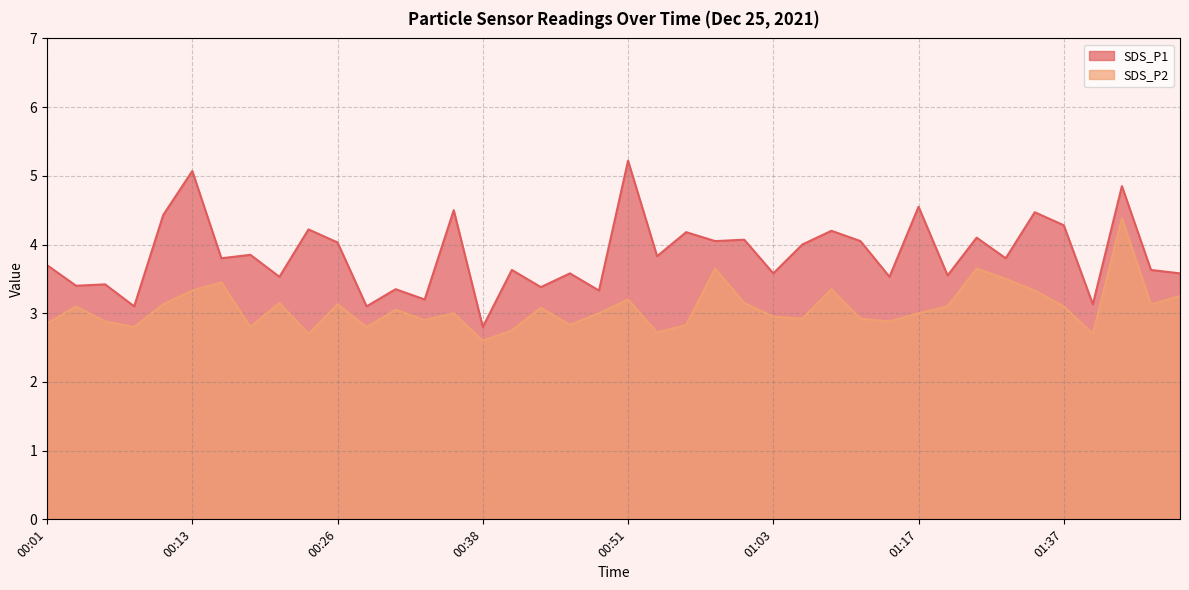

Where is SDS_P2 nearest to the value 3?

00:36